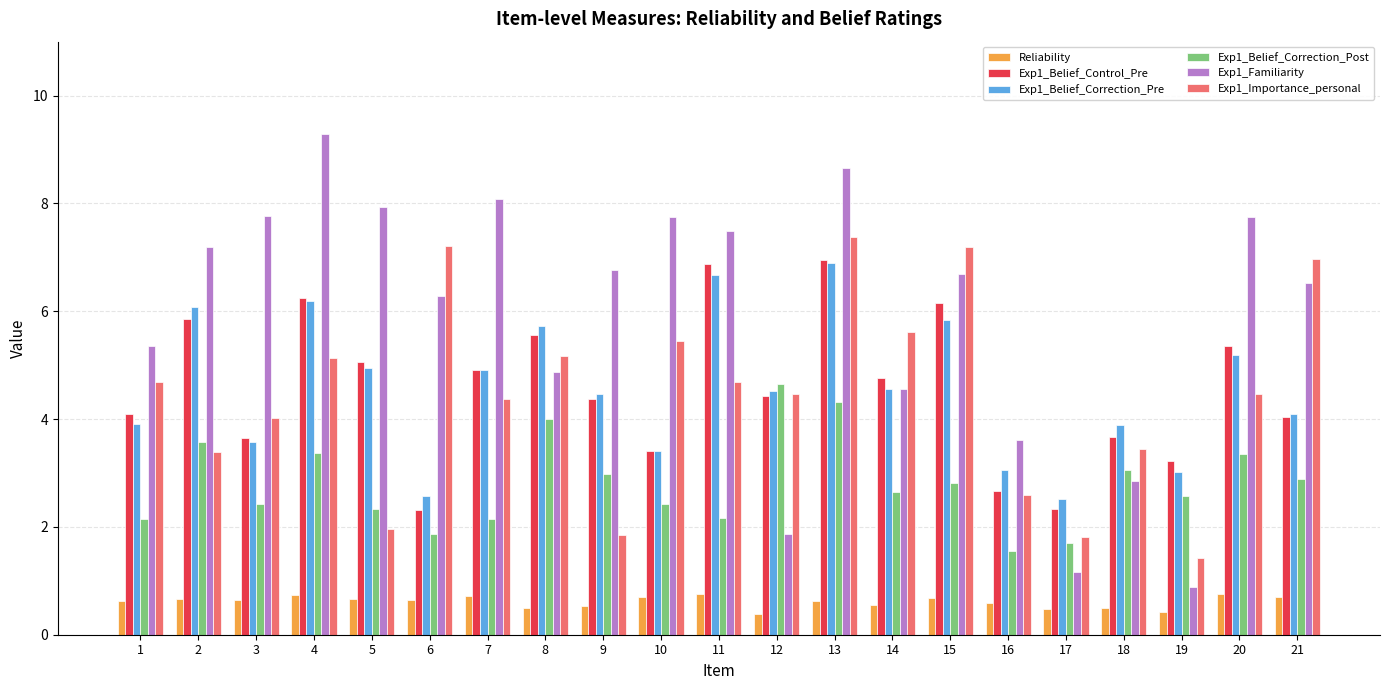

Between 4 and 17, which series saw the biggest shift?

Exp1_Familiarity